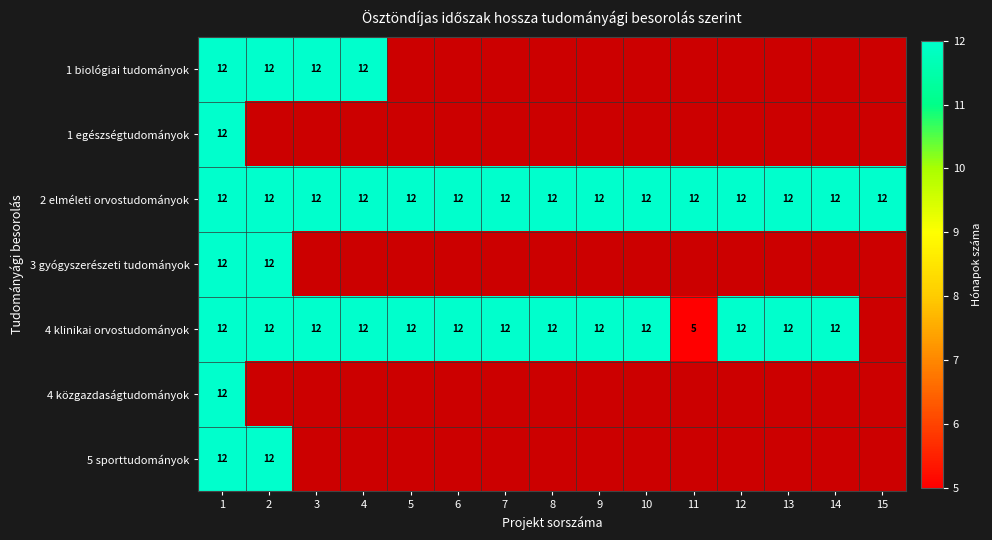

At which category is the sum across all series the highest?

1